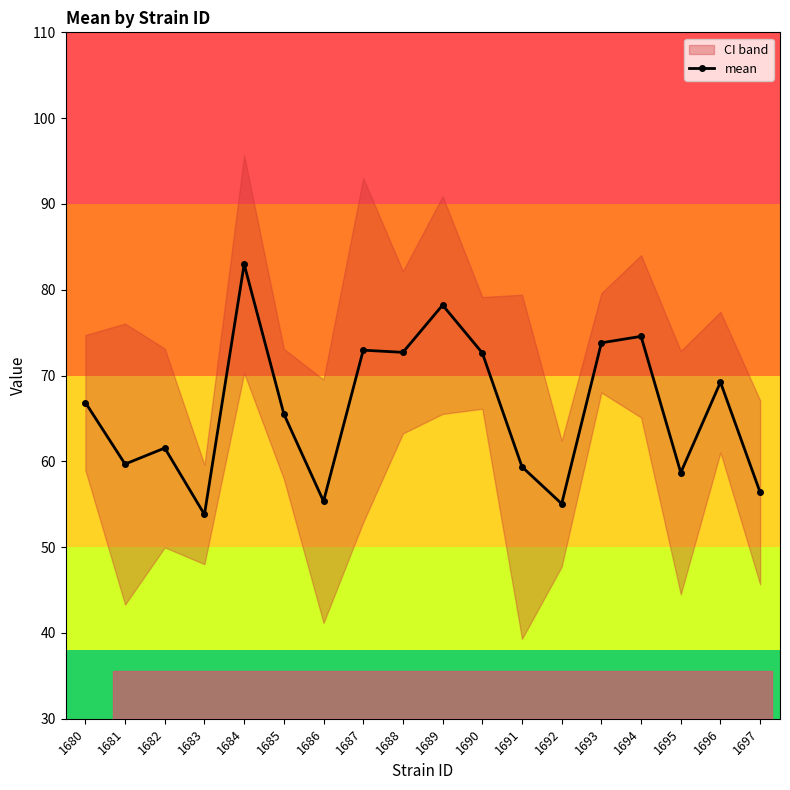

List the labels in order of value, largest first.

1684, 1689, 1694, 1693, 1687, 1688, 1690, 1696, 1680, 1685, 1682, 1681, 1691, 1695, 1697, 1686, 1692, 1683